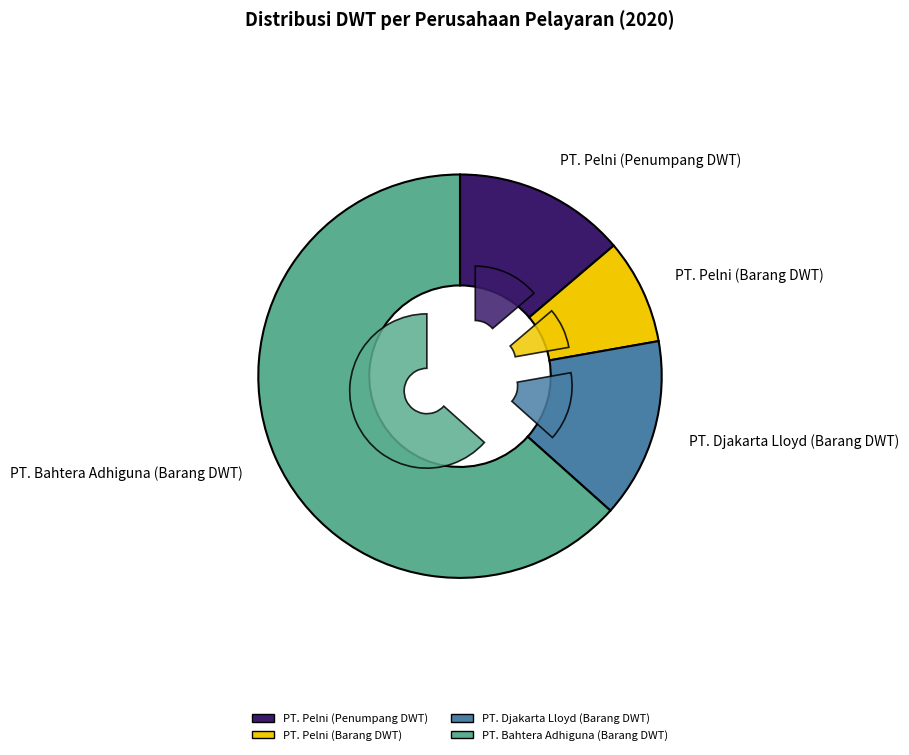

What is the smallest slice in the pie chart?

PT. Pelni (Barang DWT)